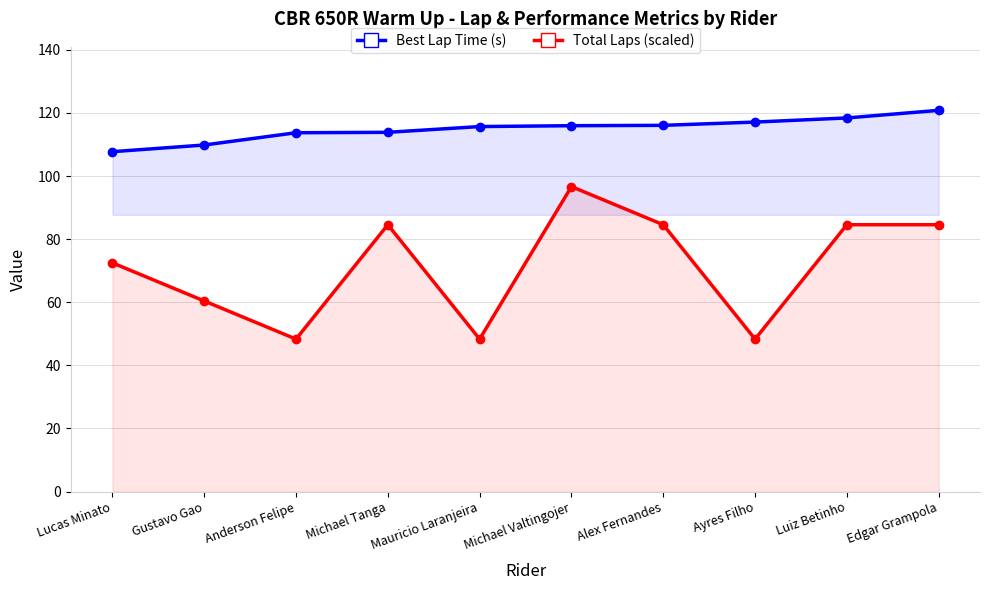

Is the value of Best Lap Time (s) at Ayres Filho greater than the value of Total Laps (scaled) at Anderson Felipe?

Yes